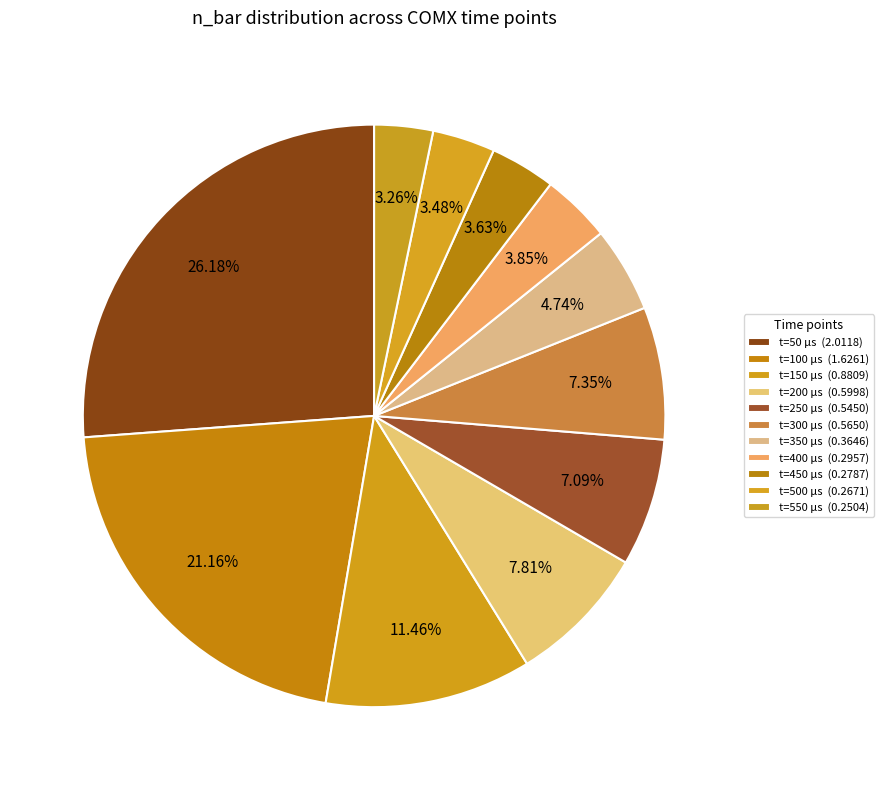

To the nearest percent, what is the average slice percentage?

9%